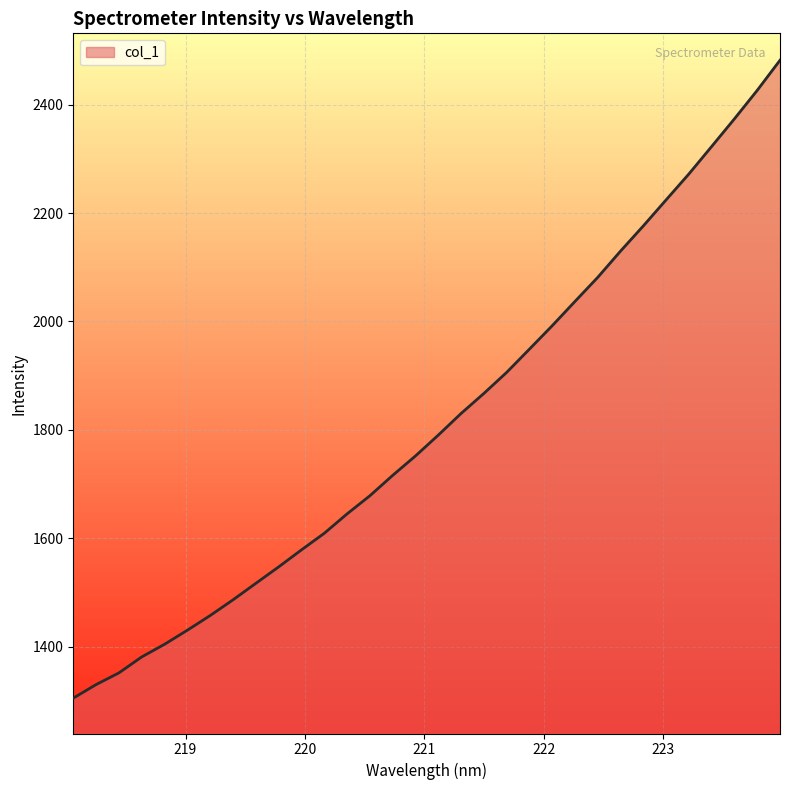

What is the difference between the second highest and second lowest values?

1096.8